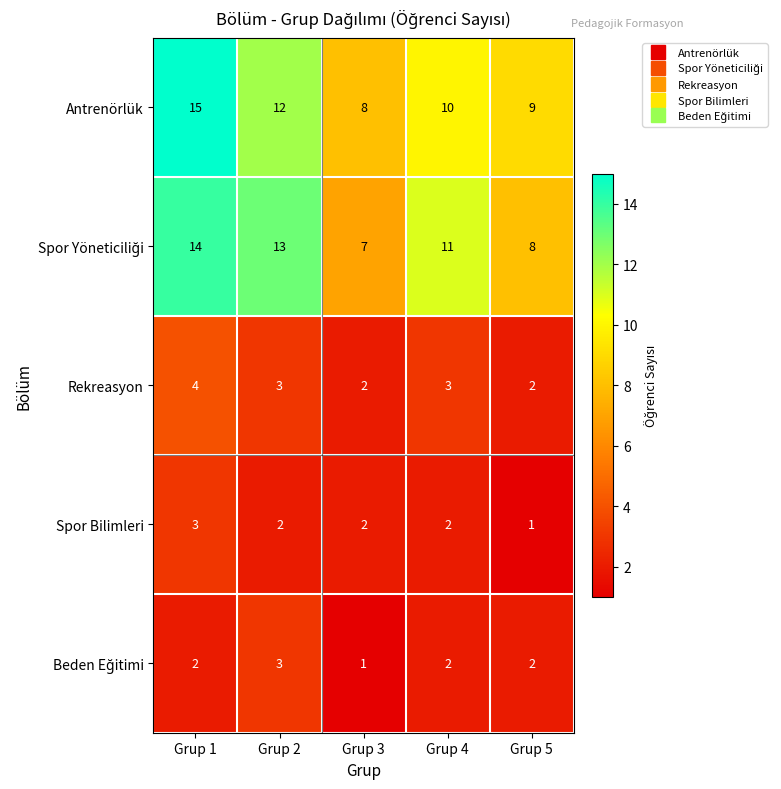

Count the number of data series in this chart.

5